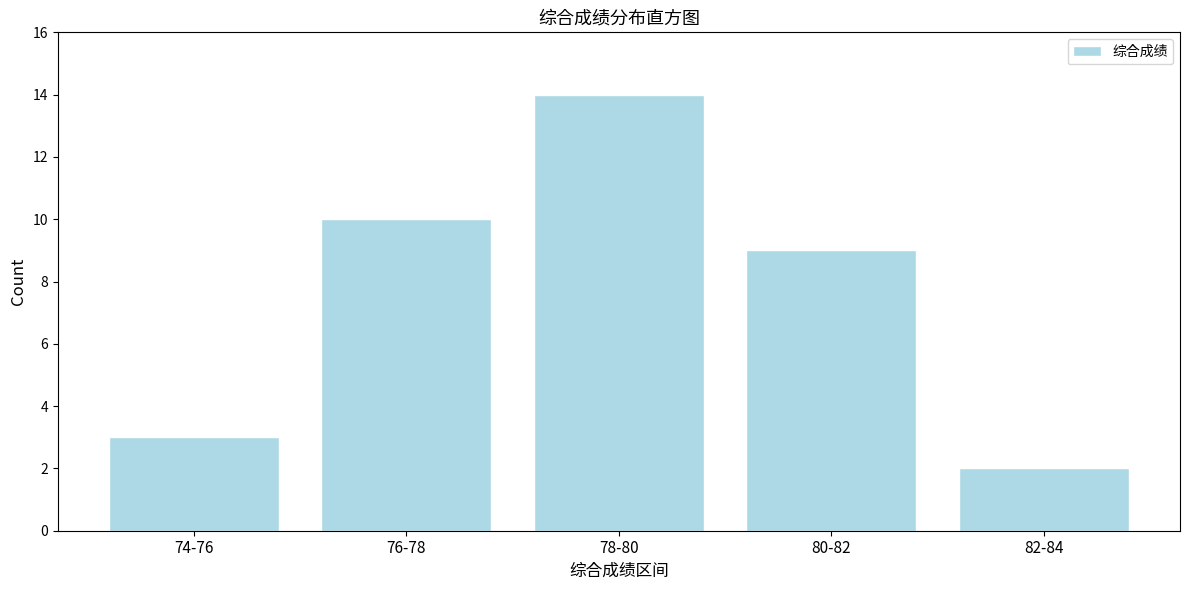

Reading left to right, transcribe all the data shown in this chart.

3	10	14	9	2